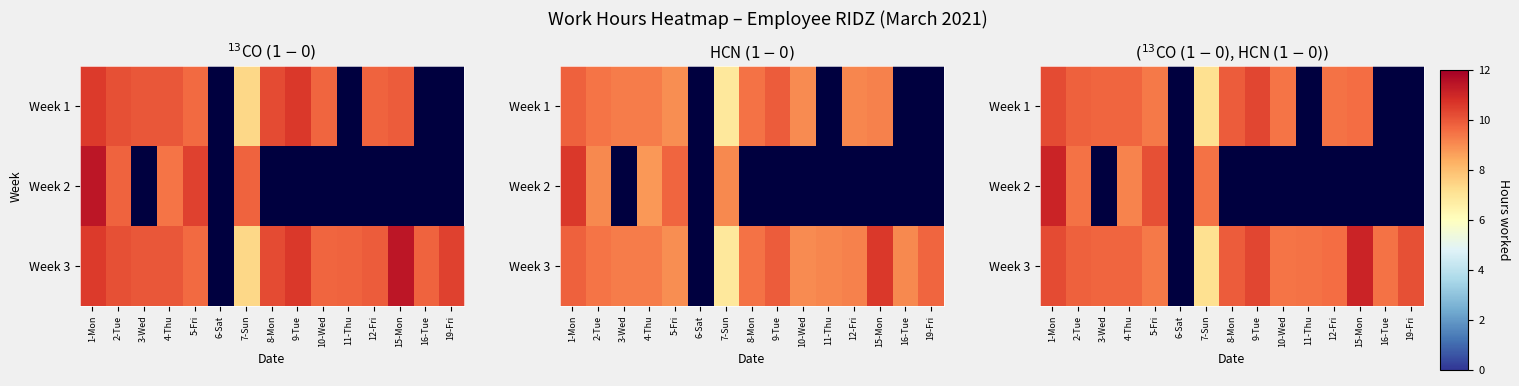

What is the difference between the highest and lowest values at 11-Thu?

9.5